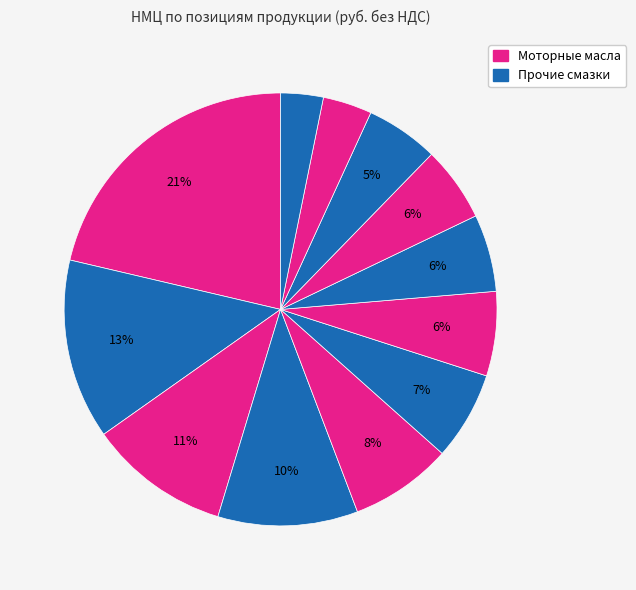

How many slices are in this pie chart?

12